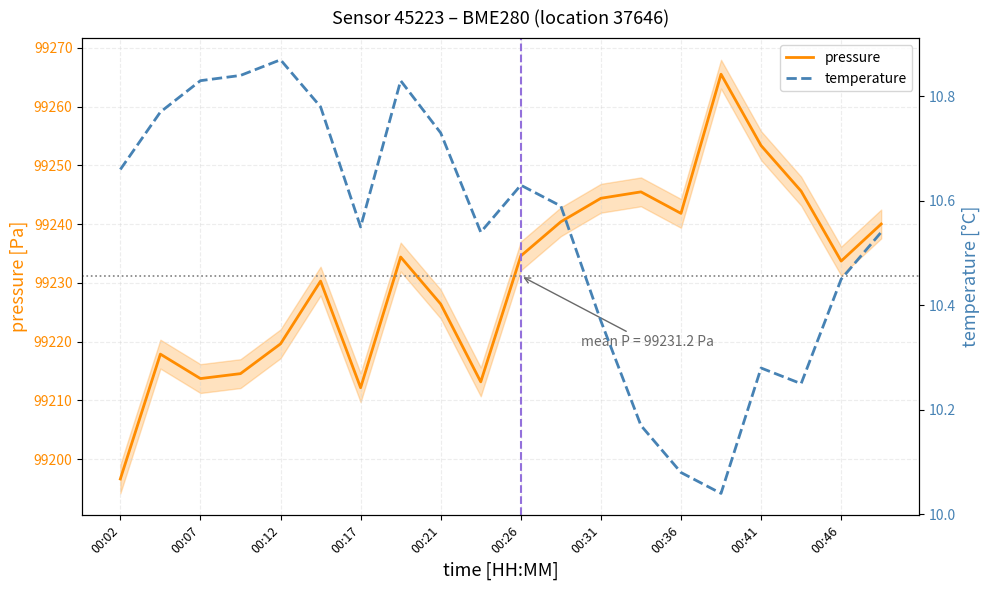

What is the minimum value for pressure?

99196.6